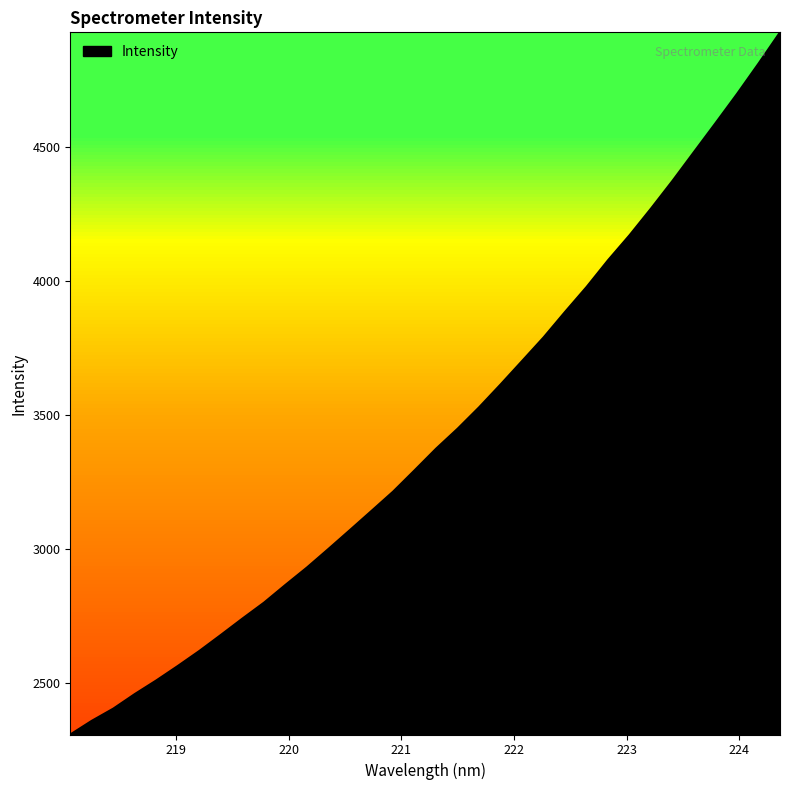

What is the maximum value shown in the chart?

4927.4